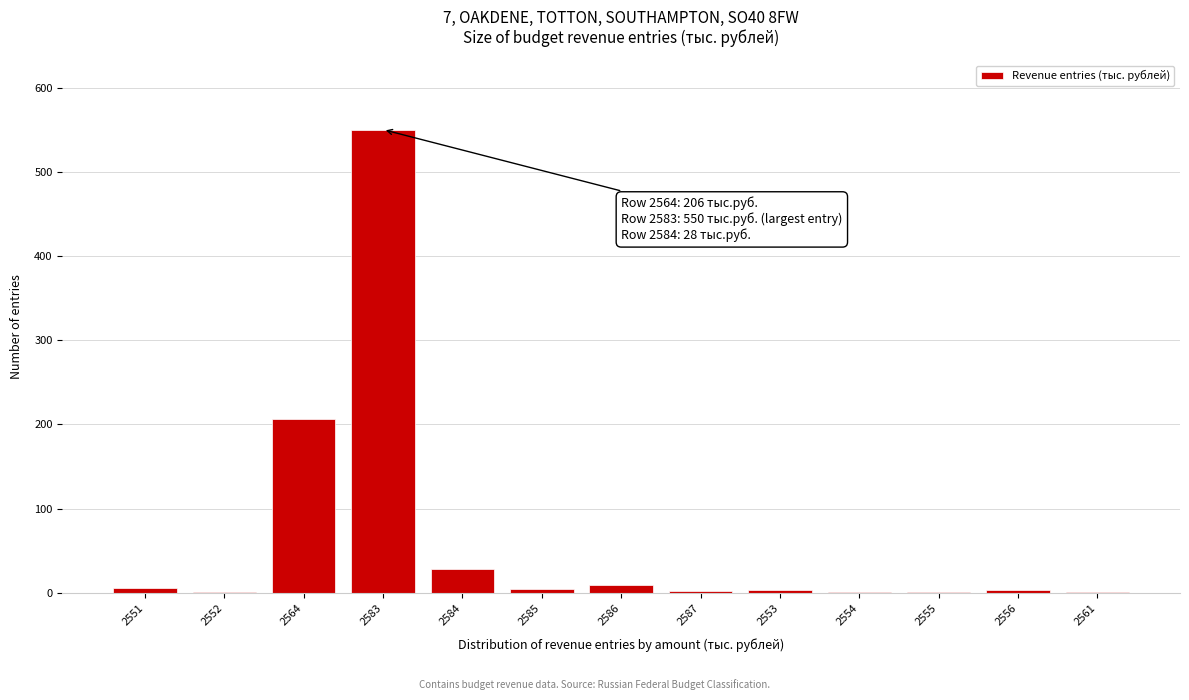

What is the sum of all values?

815